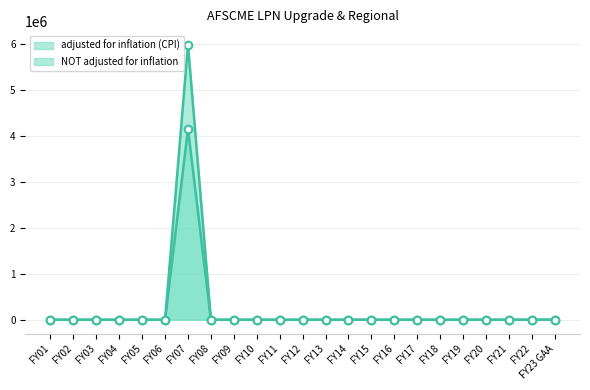

Which series contains the lowest Y value?

adjusted for inflation (CPI)